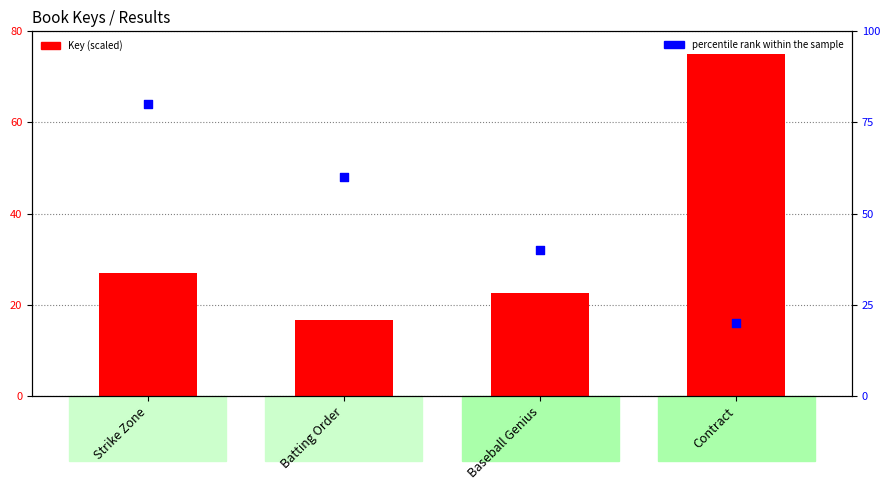

Which series contains the highest Y value?

percentile rank within the sample